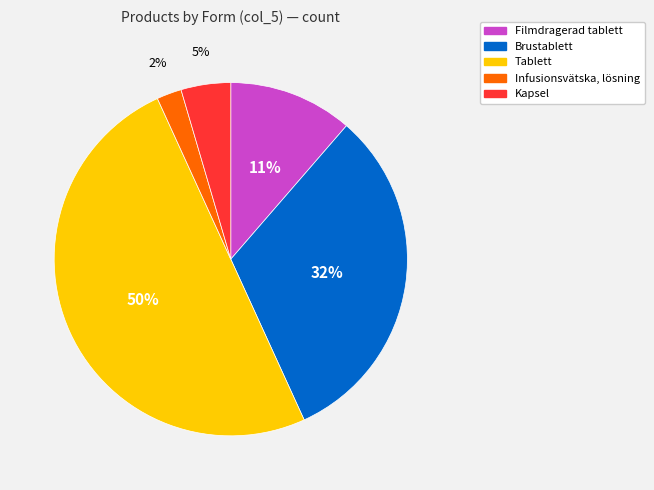

How many segments does this pie chart have?

5